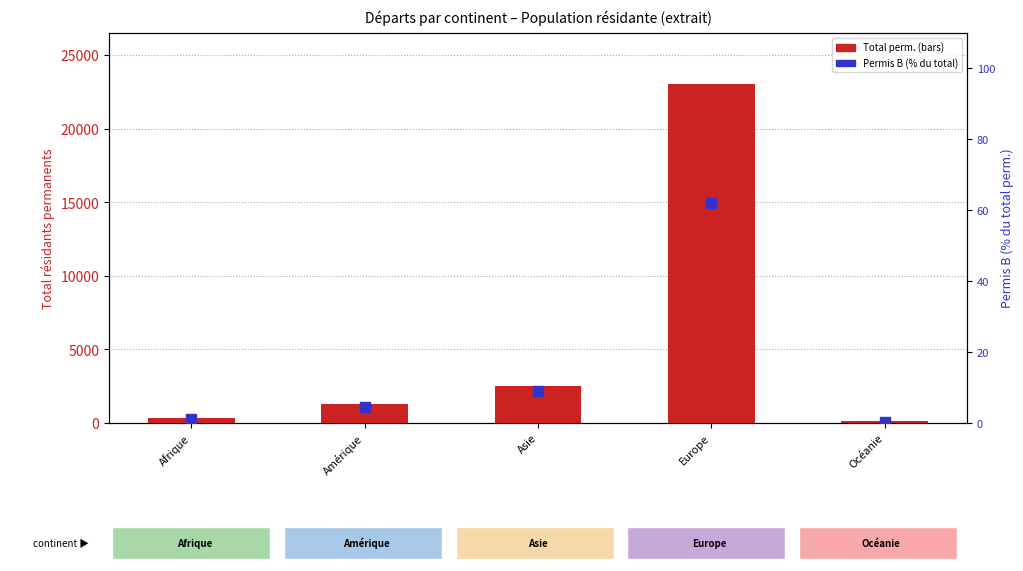

Which series has the largest total across all categories?

Total perm.